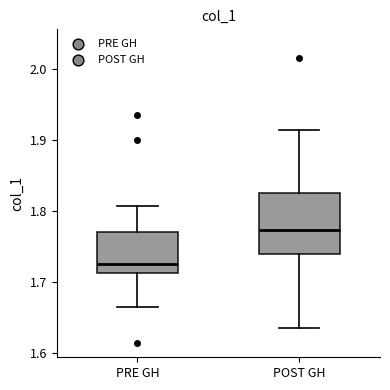

Reading left to right, transcribe this box plot: for each box, give where its median line is, the range the box spans, and where its two whiskers end, as read against the y-axis. The values are not printed on the chart, so give them approximately, as read against the axis.

PRE GH: median 1.73, box 1.71 to 1.77, whiskers 1.66 to 1.81
POST GH: median 1.77, box 1.74 to 1.82, whiskers 1.64 to 1.91